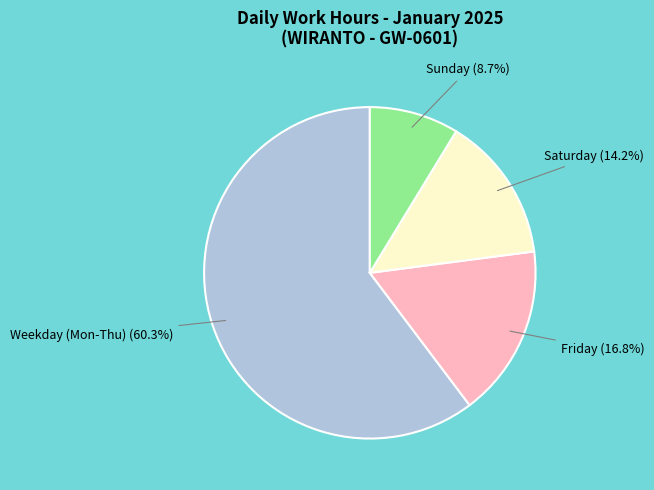

Count the number of slices in the pie.

4